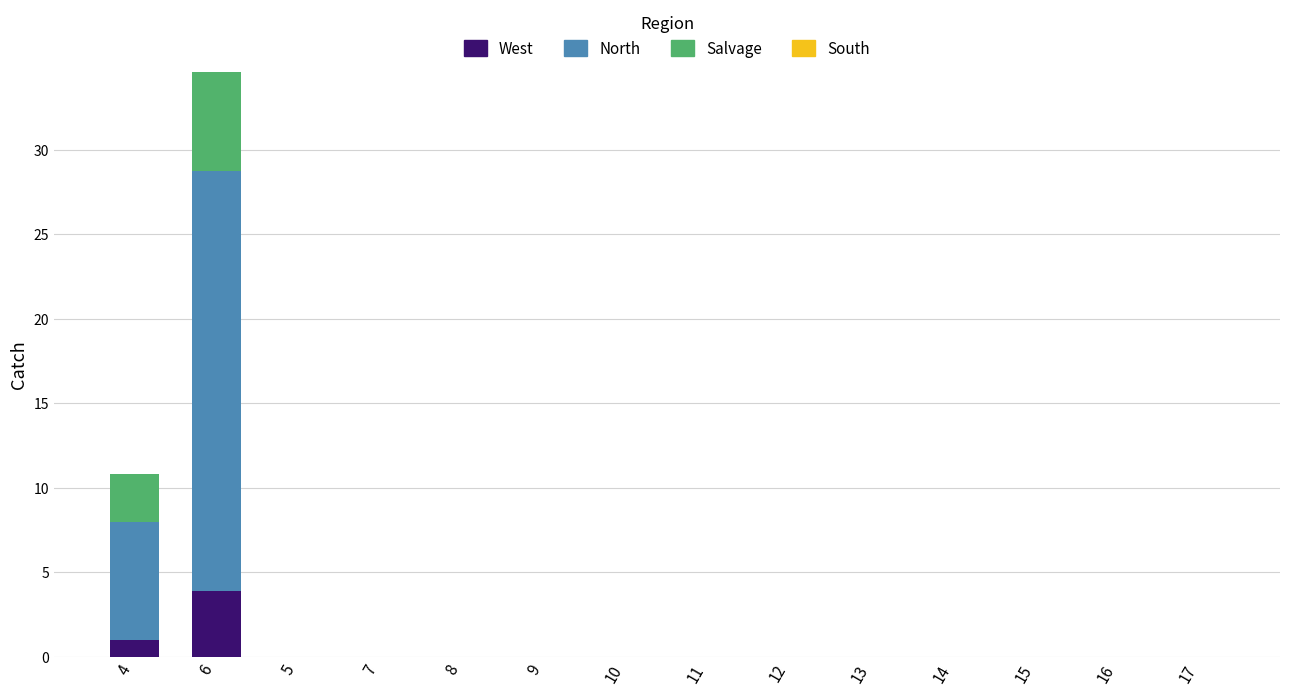

Is it true that West equals -2.7 at 8?

False